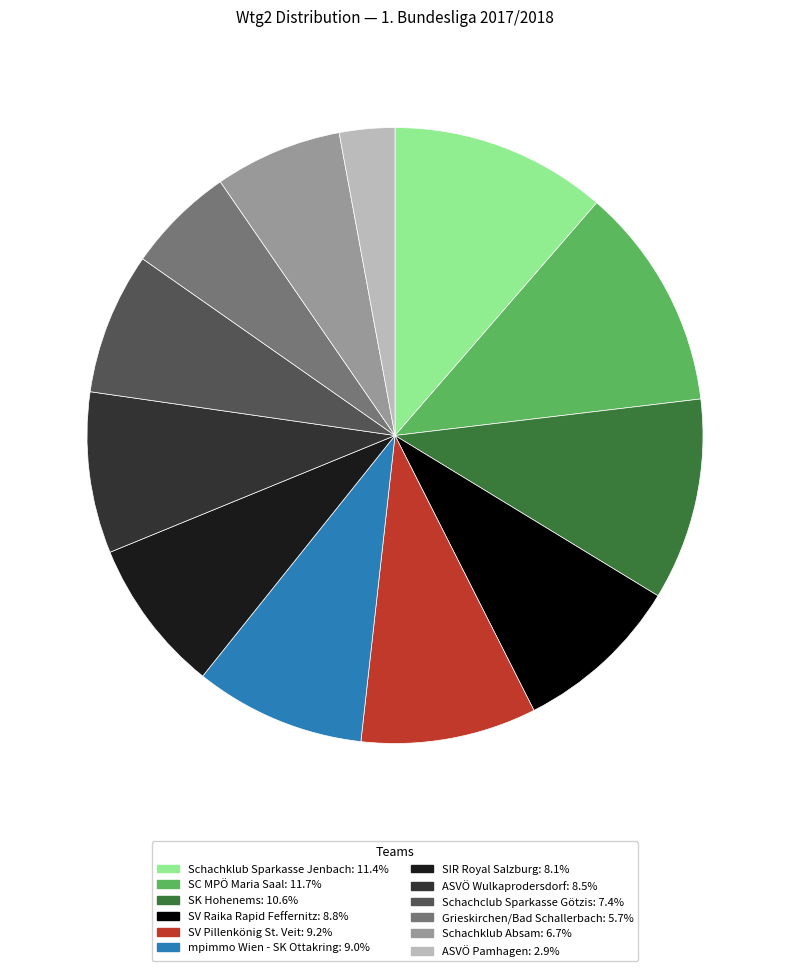

Which slice is the smallest?

ASVÖ Pamhagen